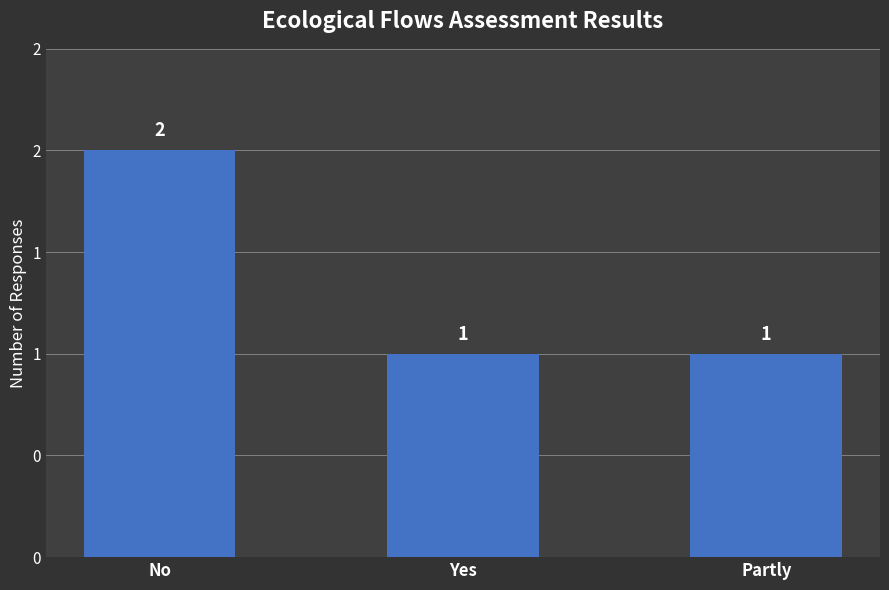

Does the chart contain stacked bars?

No